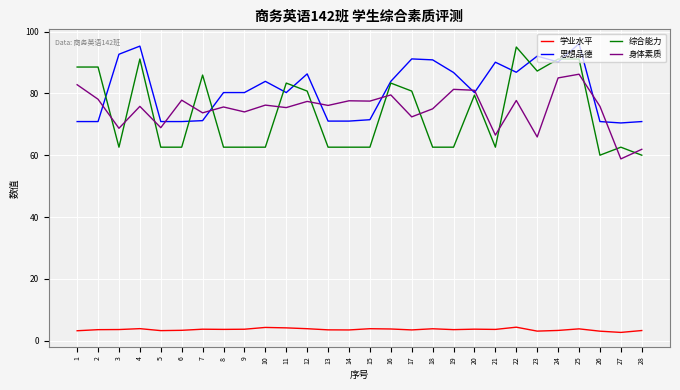

Is the value of 学业水平 at 27 greater than the value of 思想品德 at 5?

No